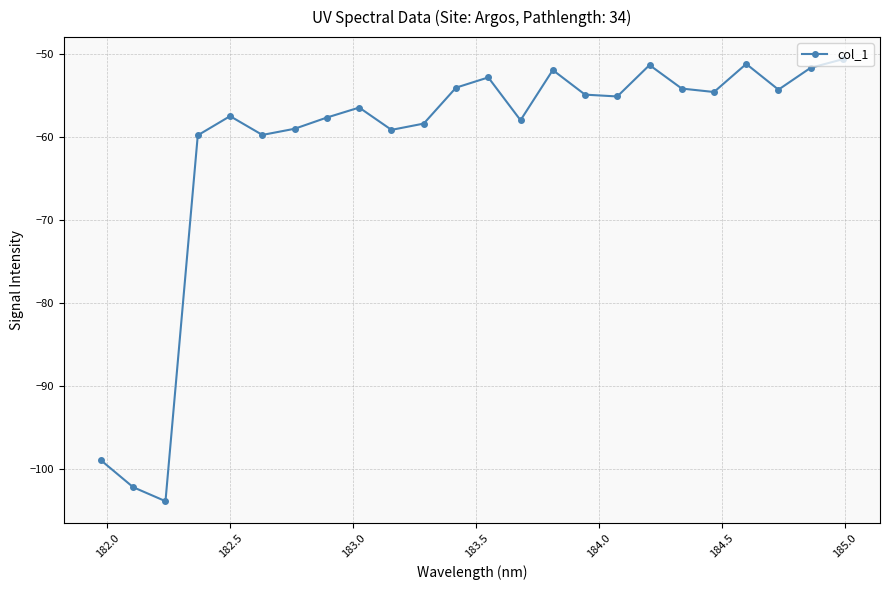

What is the smallest value displayed?

-103.9